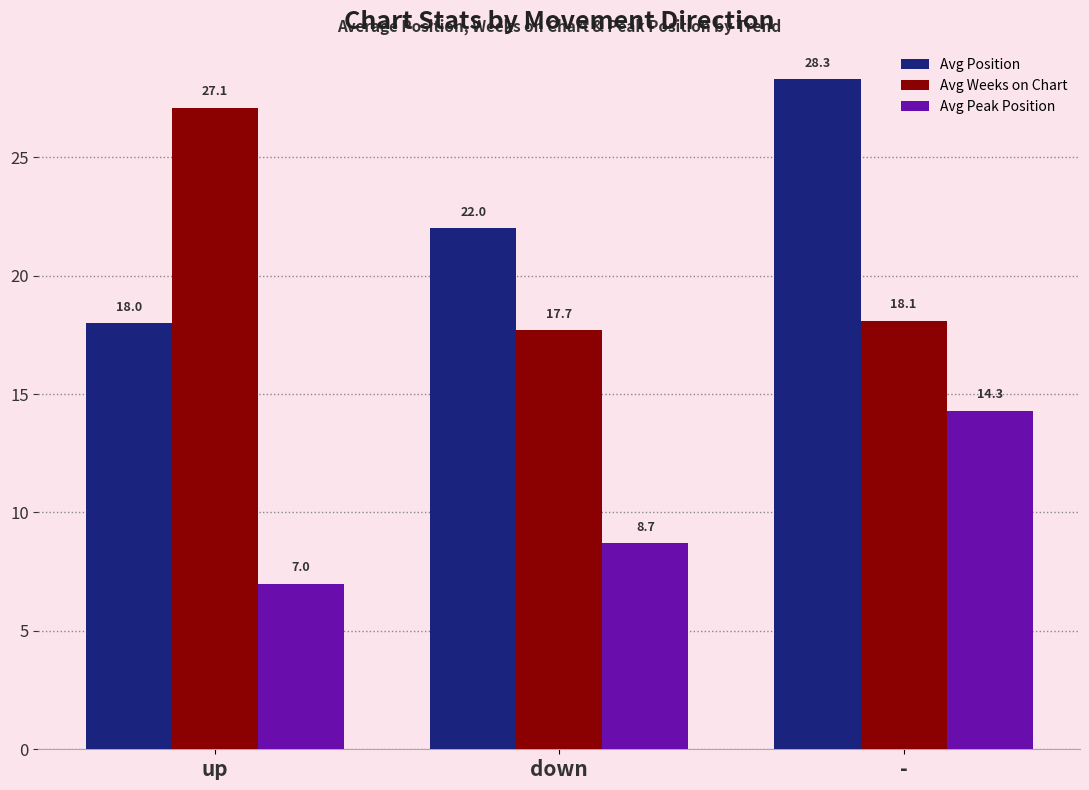

The Avg Position series shows 8.0 at -. True or false?

False